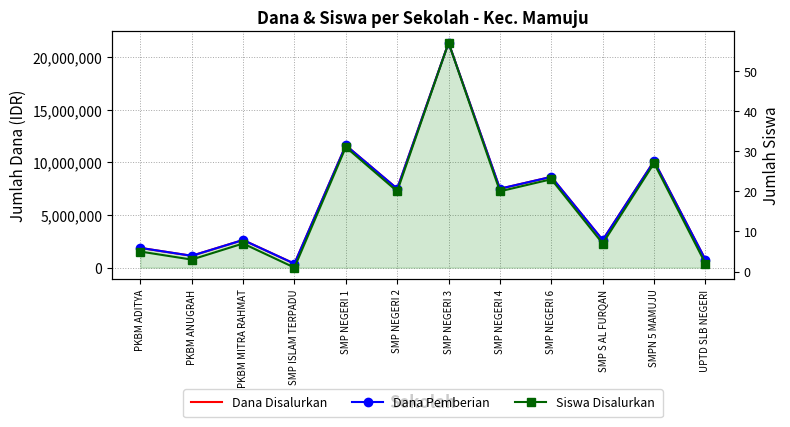

Which series has the largest total across all categories?

Dana Disalurkan